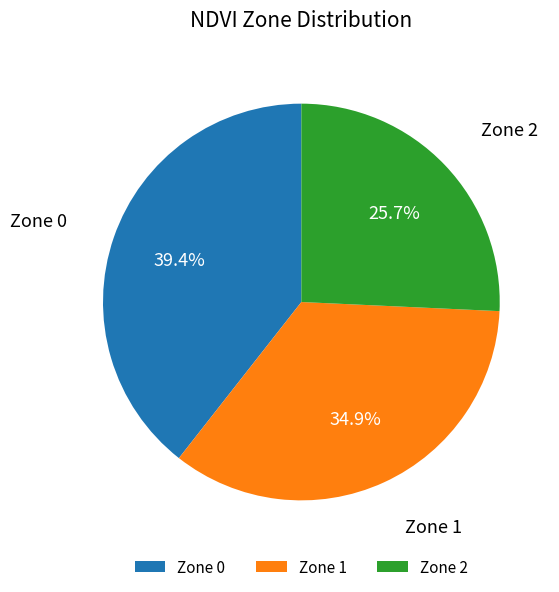

Is it true that Zone 2 is 26% of the pie?

True